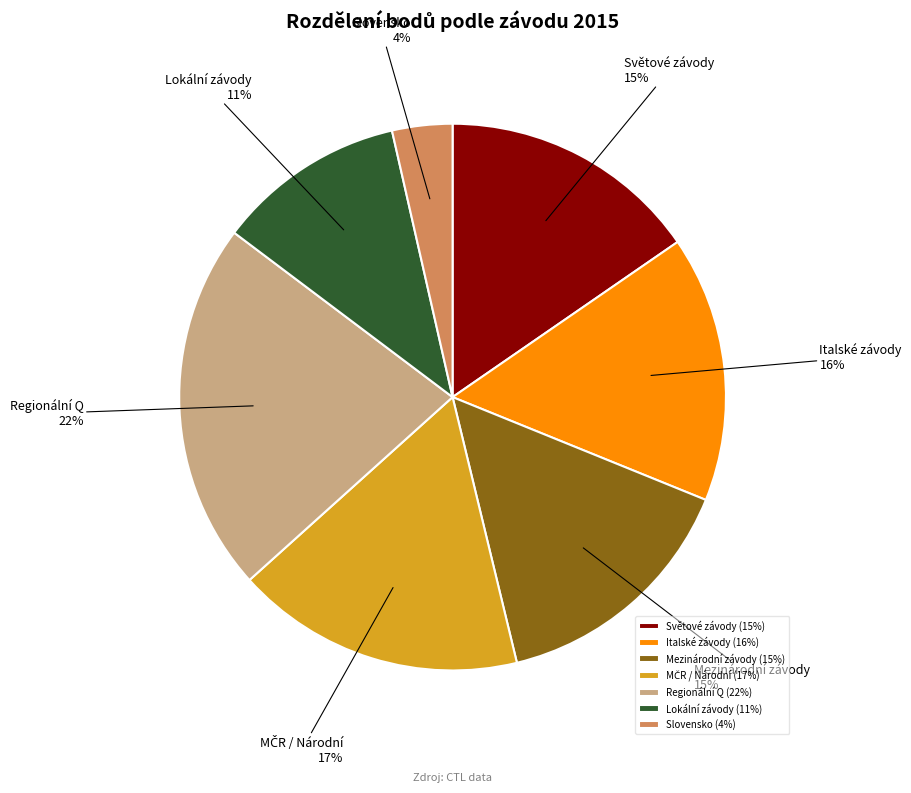

How many segments does this pie chart have?

7